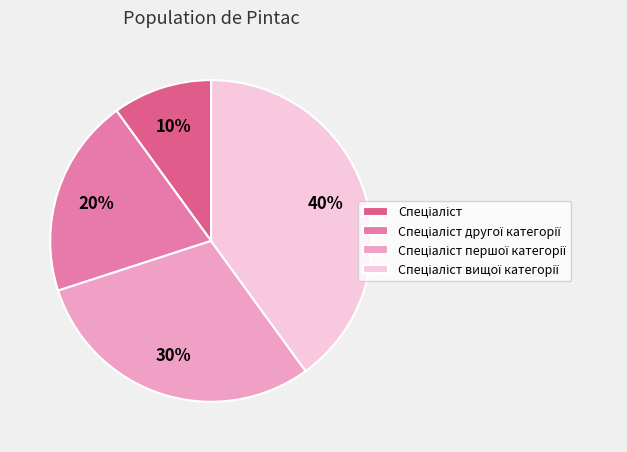

How many segments does this pie chart have?

4